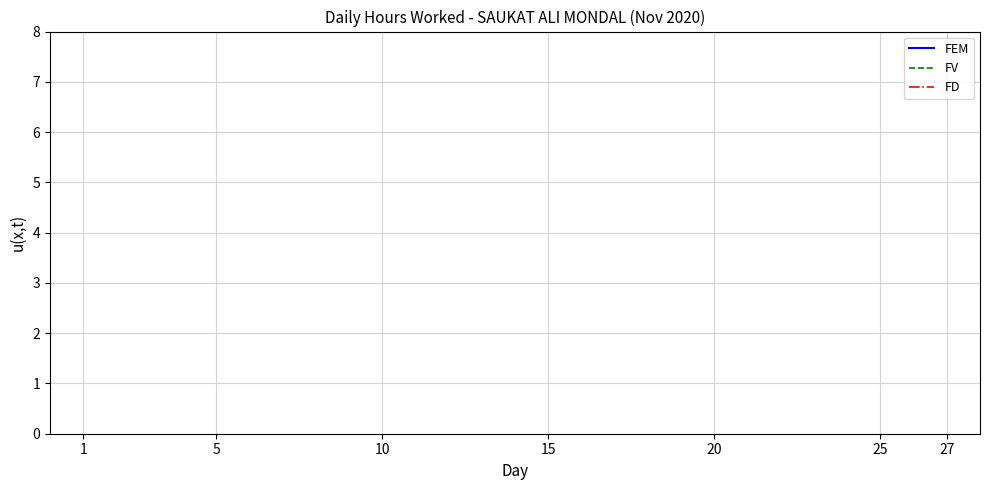

How many values in the FEM series exceed 11?

20